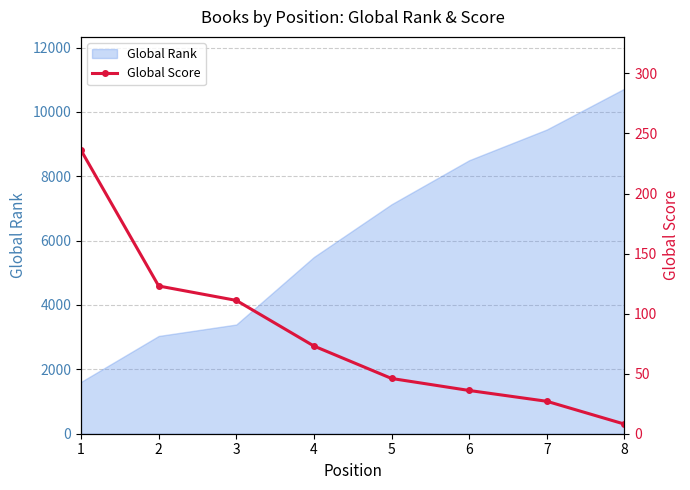

What is the value of the 6th point from the left?

36